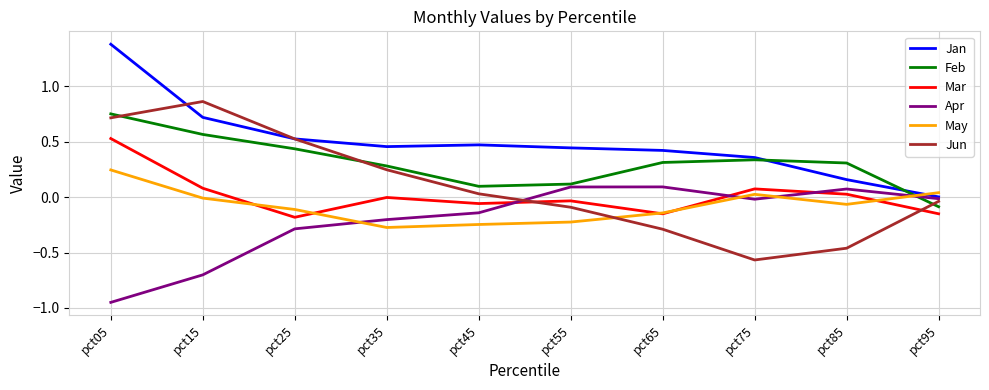

True or false: Jan and Mar cross at least once.

False